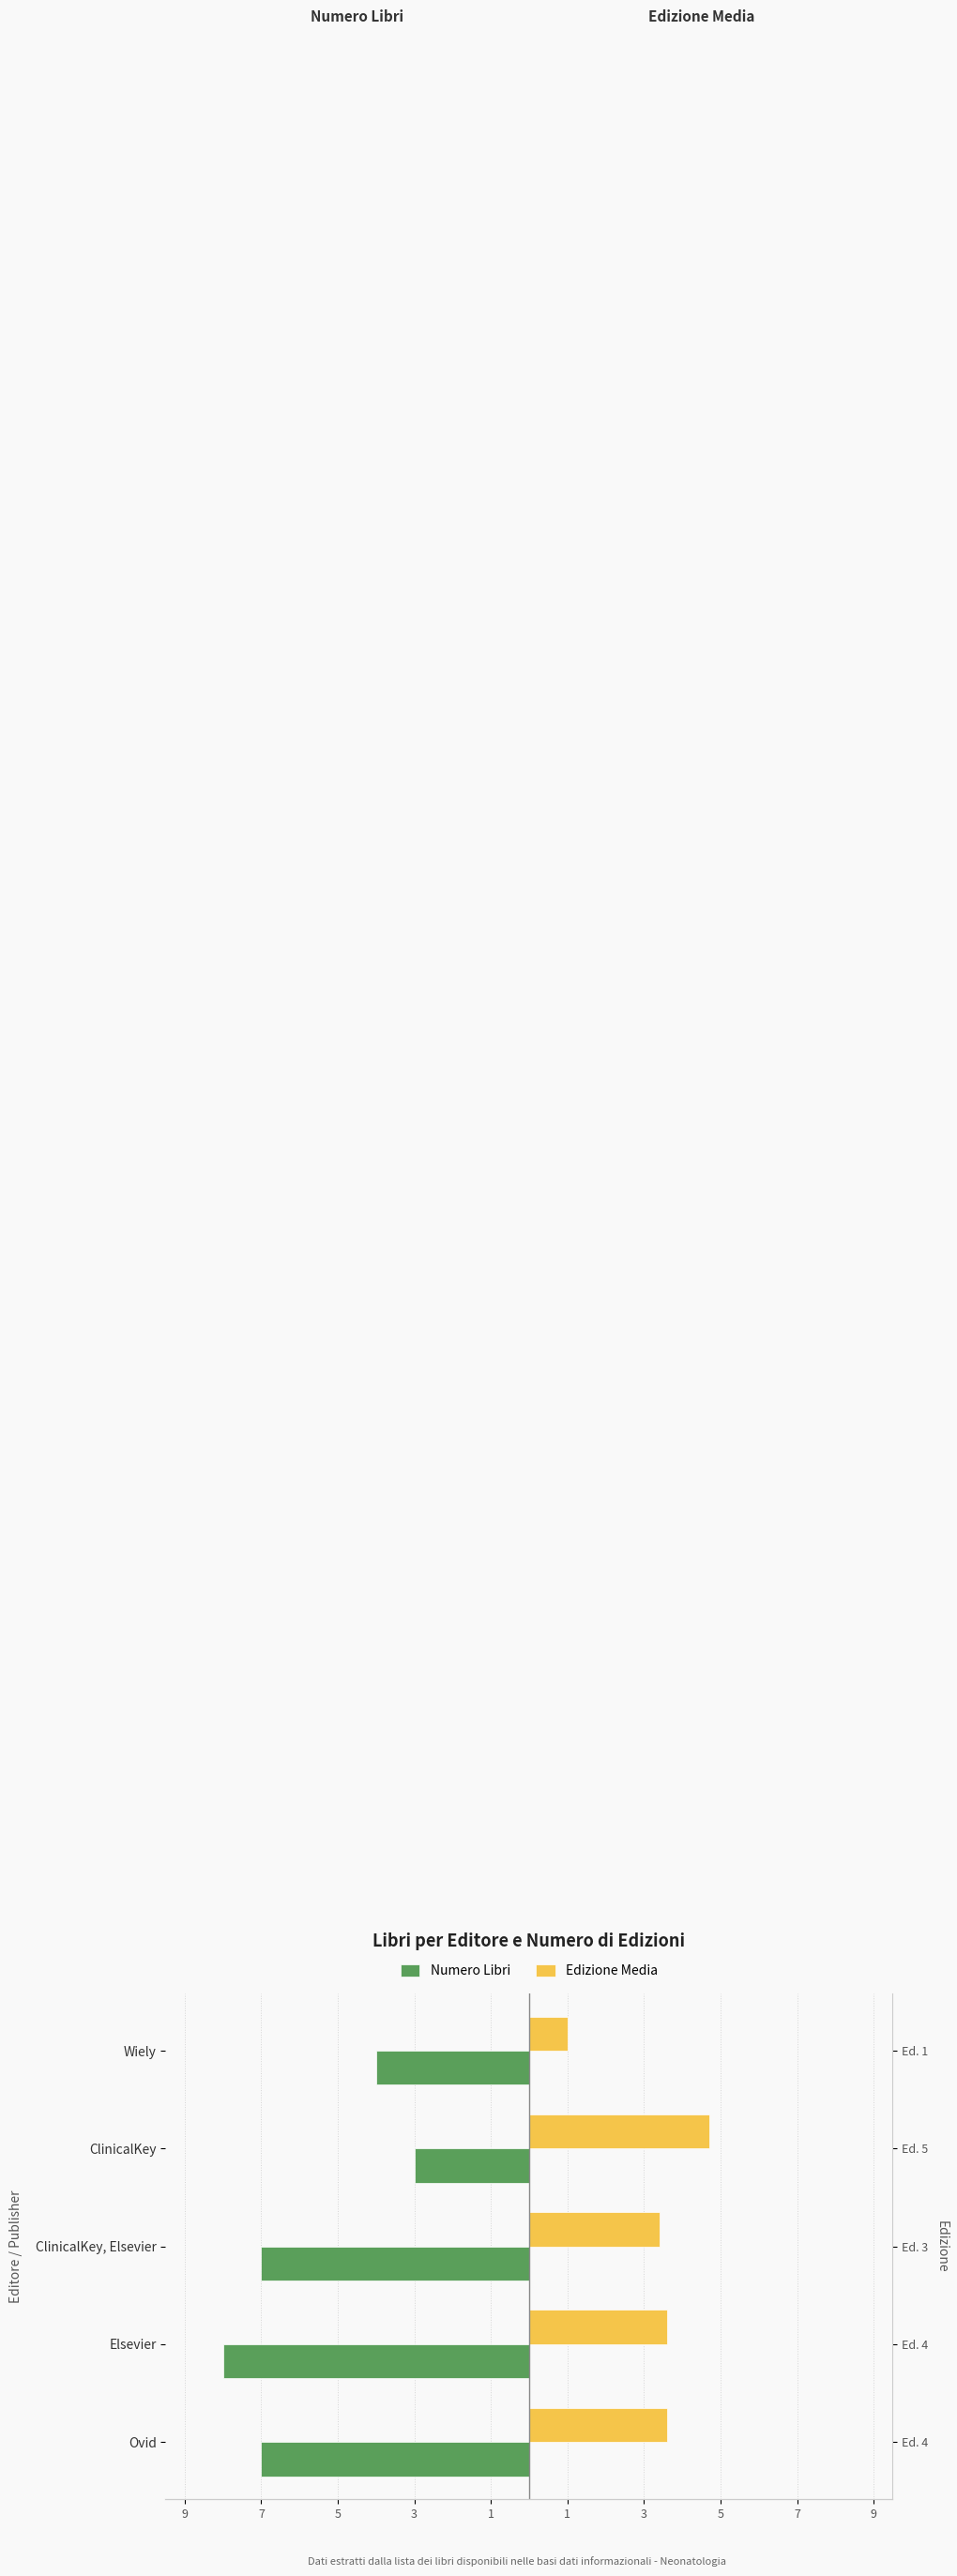

What is the value of the Numero Libri bar at the 3rd from the left?

-7.0